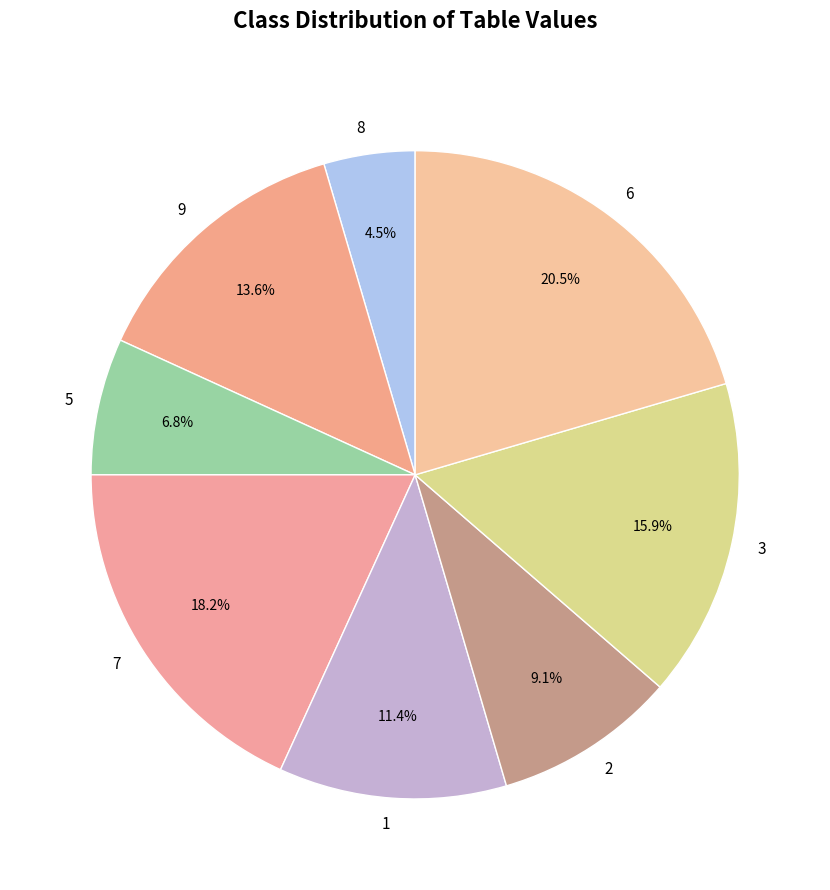

Rank the categories by value from lowest to highest.

8, 5, 2, 1, 9, 3, 7, 6